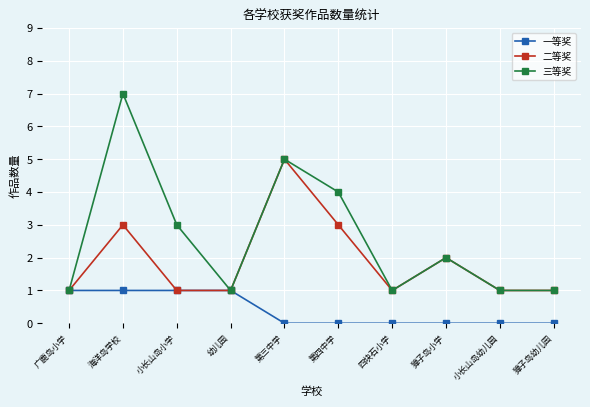

Reading left to right, list all the values displayed in this chart.

一等奖: 广鹿岛小学=1	海洋岛学校=1	小长山岛小学=1	幼儿园=1	第三中学=0	第四中学=0	四块石小学=0	獐子岛小学=0	小长山岛幼儿园=0	獐子岛幼儿园=0
二等奖: 广鹿岛小学=1	海洋岛学校=3	小长山岛小学=1	幼儿园=1	第三中学=5	第四中学=3	四块石小学=1	獐子岛小学=2	小长山岛幼儿园=1	獐子岛幼儿园=1
三等奖: 广鹿岛小学=1	海洋岛学校=7	小长山岛小学=3	幼儿园=1	第三中学=5	第四中学=4	四块石小学=1	獐子岛小学=2	小长山岛幼儿园=1	獐子岛幼儿园=1